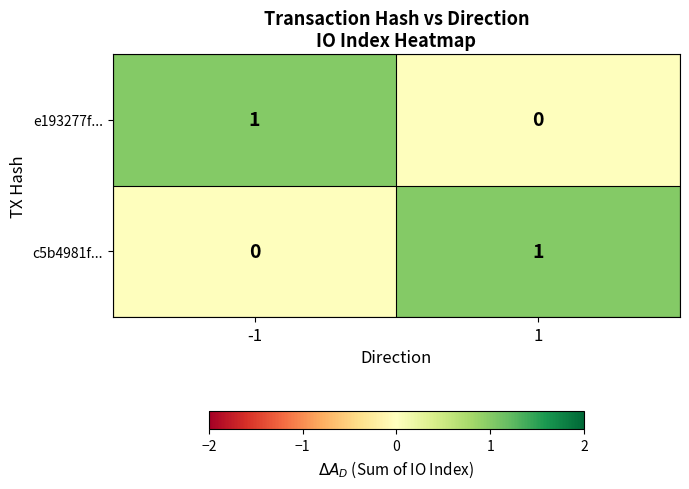

Is it true that c5b4981f... equals 1 at 1?

True